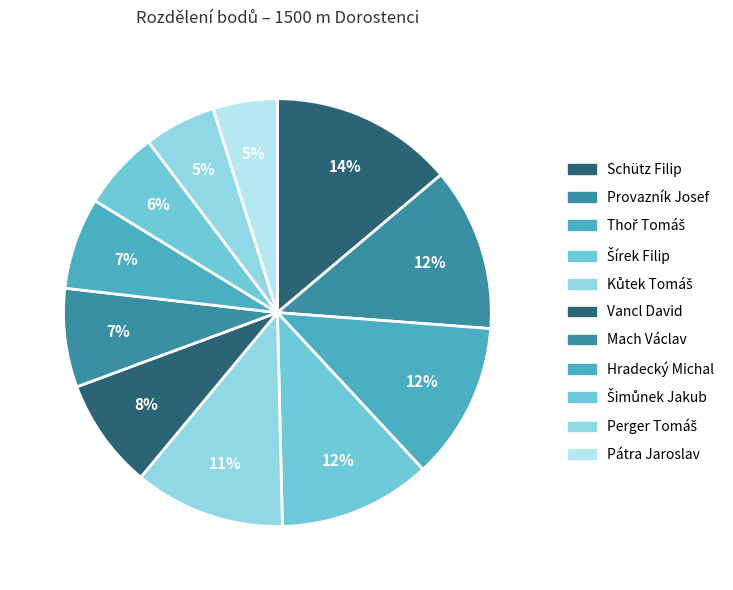

Does Schütz Filip represent more than half of the total?

No